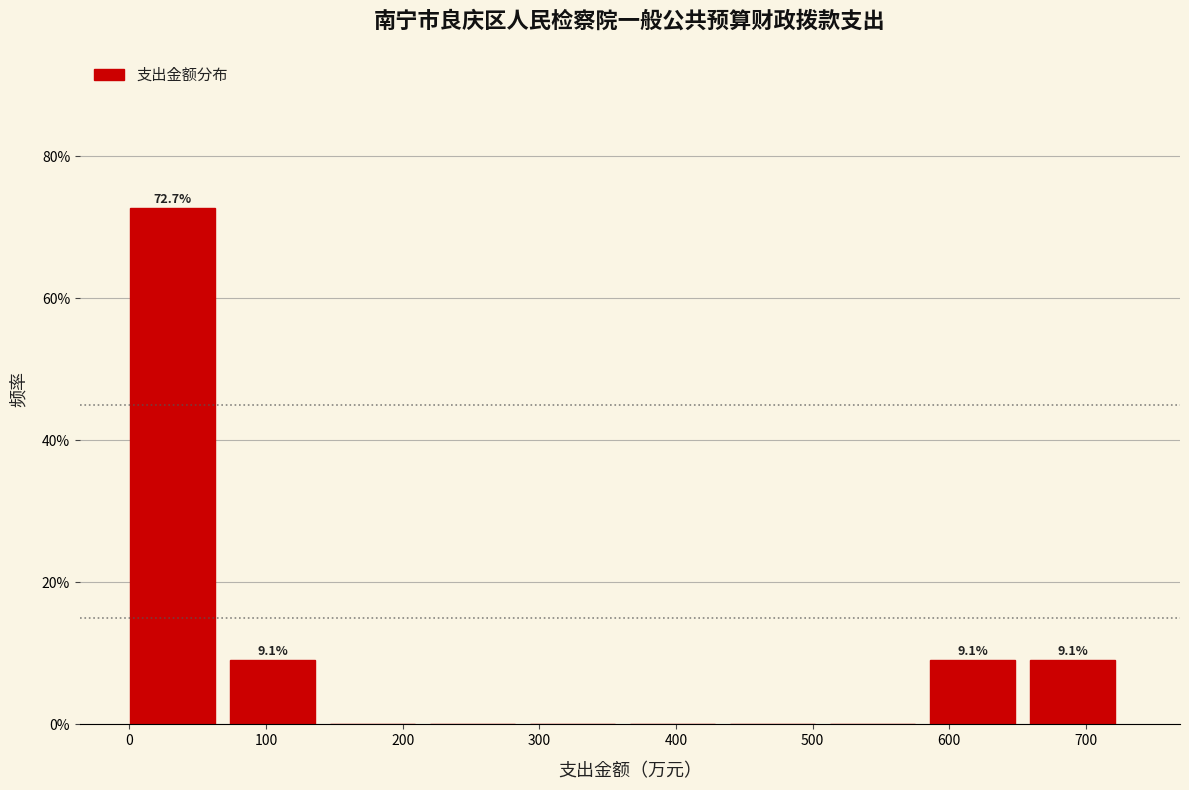

Over which range of the x-axis is the bar tallest?

0 to 70